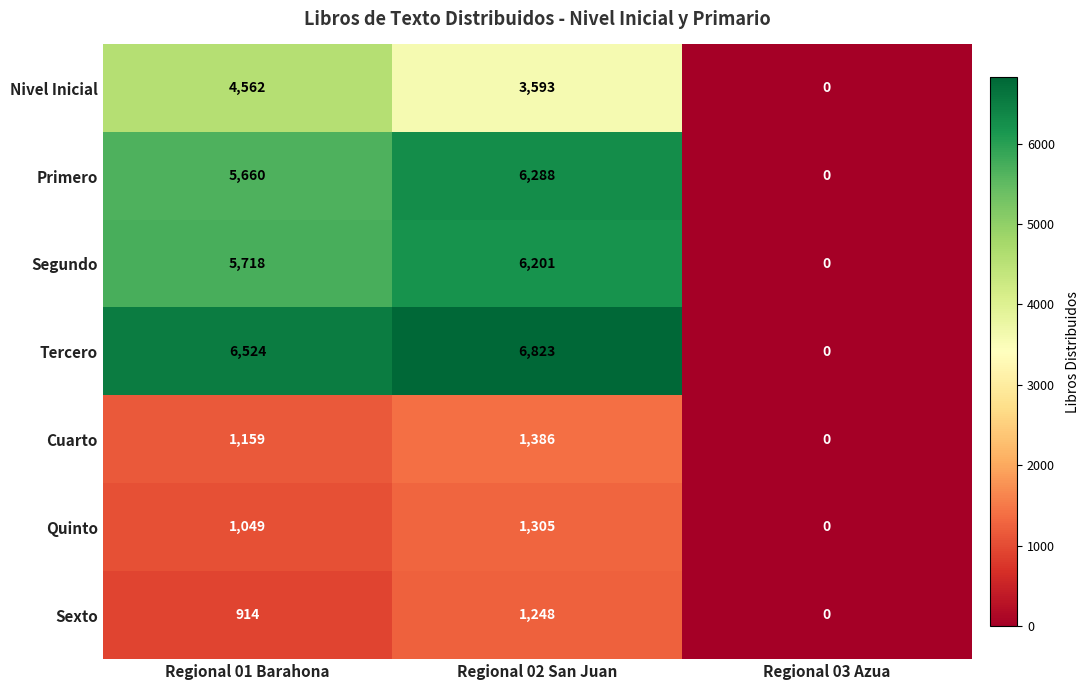

What is the spread (max minus min) of values at Regional 02 San Juan?

5575